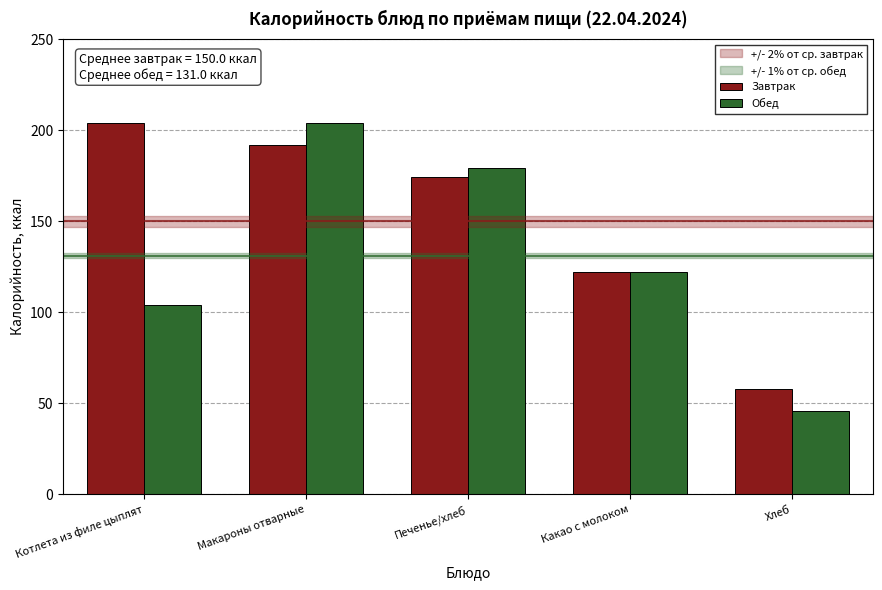

Reading left to right, extract all data points from this chart.

Завтрак: Котлета из филе цыплят=204	Макароны отварные=192	Печенье/хлеб=174	Какао с молоком=122	Хлеб=58
Обед: Котлета из филе цыплят=104	Макароны отварные=204	Печенье/хлеб=179	Какао с молоком=122	Хлеб=46